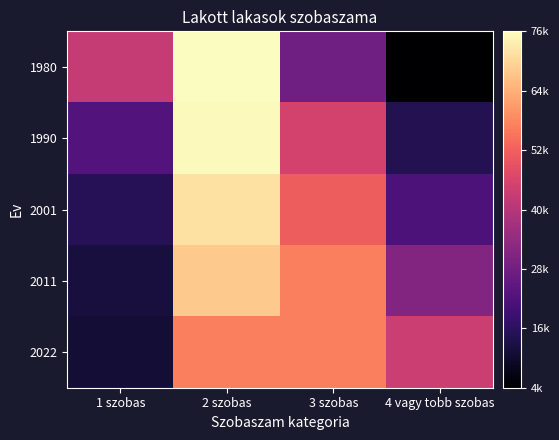

Reading left to right, extract all data points from this chart.

1980: 1 szobas=42989	2 szobas=76671	3 szobas=28182	4 vagy tobb szobas=4105
1990: 1 szobas=23090	2 szobas=75839	3 szobas=45568	4 vagy tobb szobas=14778
2001: 1 szobas=15256	2 szobas=72217	3 szobas=51829	4 vagy tobb szobas=21883
2011: 1 szobas=12554	2 szobas=68624	3 szobas=57329	4 vagy tobb szobas=31190
2022: 1 szobas=11413	2 szobas=57178	3 szobas=57245	4 vagy tobb szobas=43936